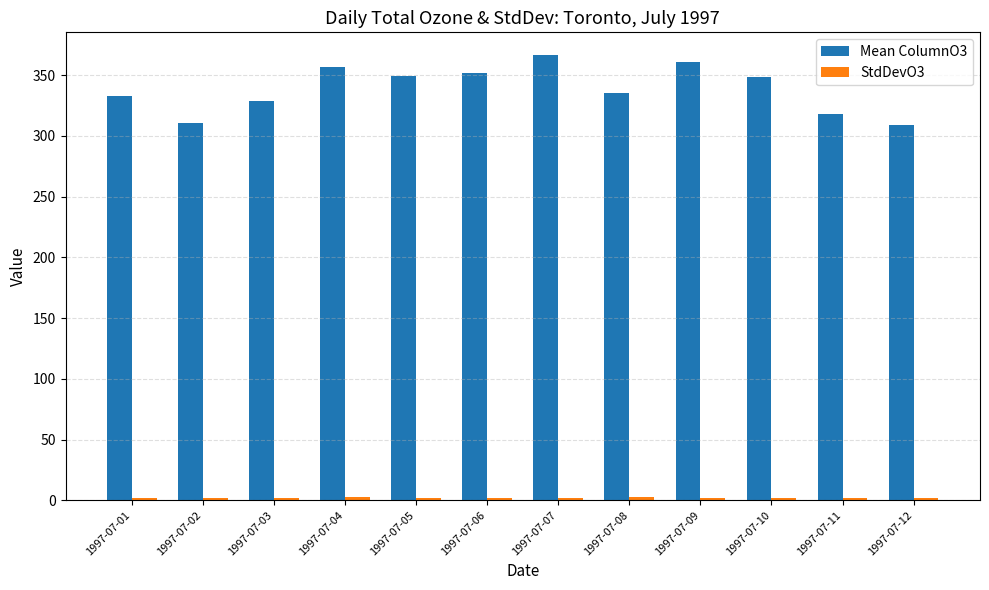

Which series has the largest total across all categories?

Mean ColumnO3